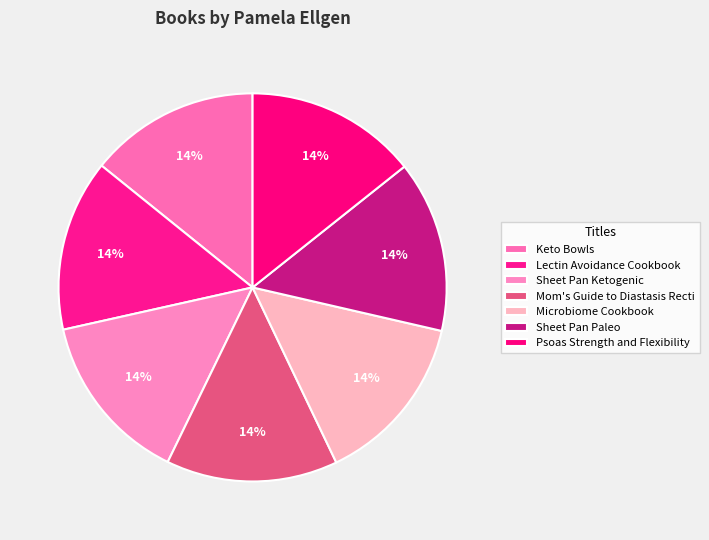

The Sheet Pan Paleo slice represents 29% of the pie. True or false?

False